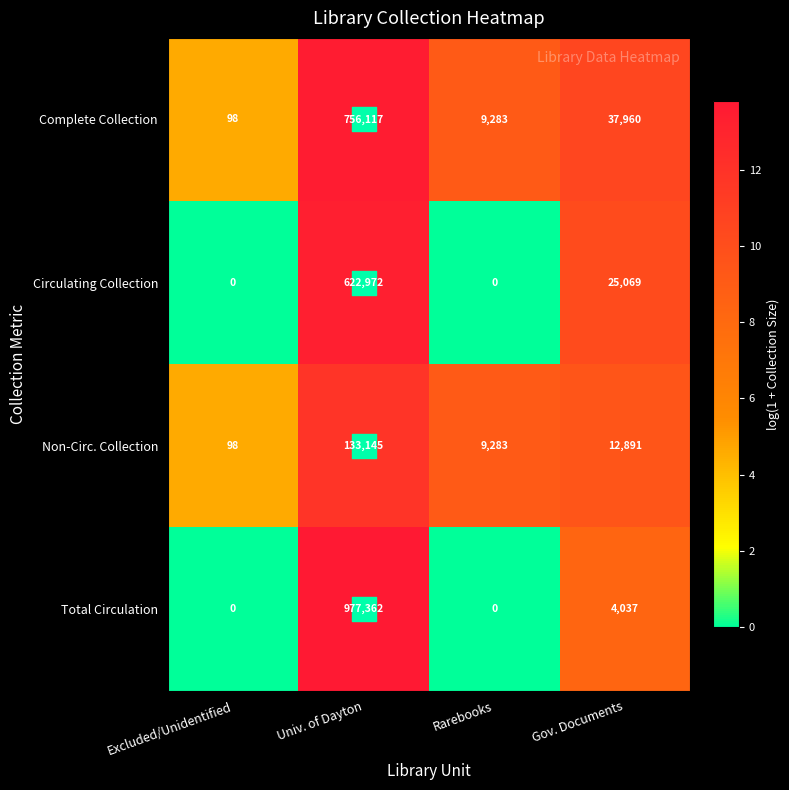

How many positive values does the Circulating Collection series have?

2